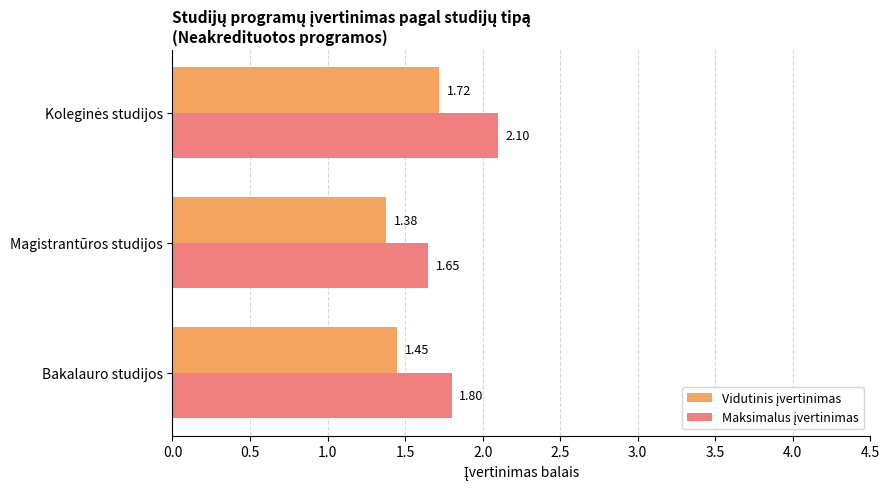

Reading right to left, list all the values displayed in this chart.

Vidutinis įvertinimas: 1.7	1.4	1.4
Maksimalus įvertinimas: 2.1	1.6	1.8